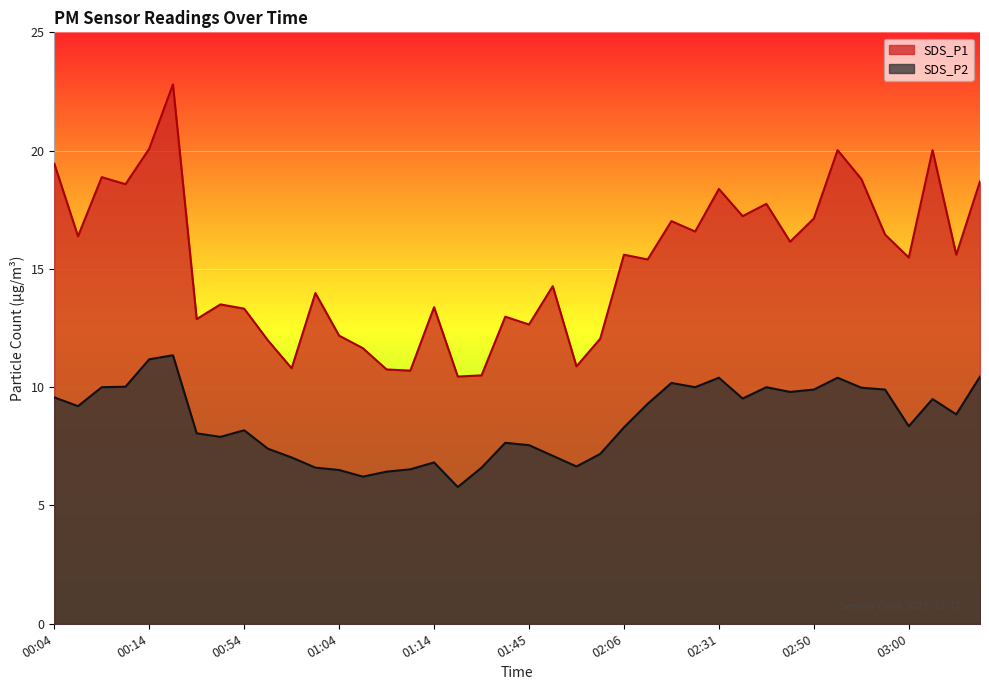

Where is the first local maximum for SDS_P1?

00:09